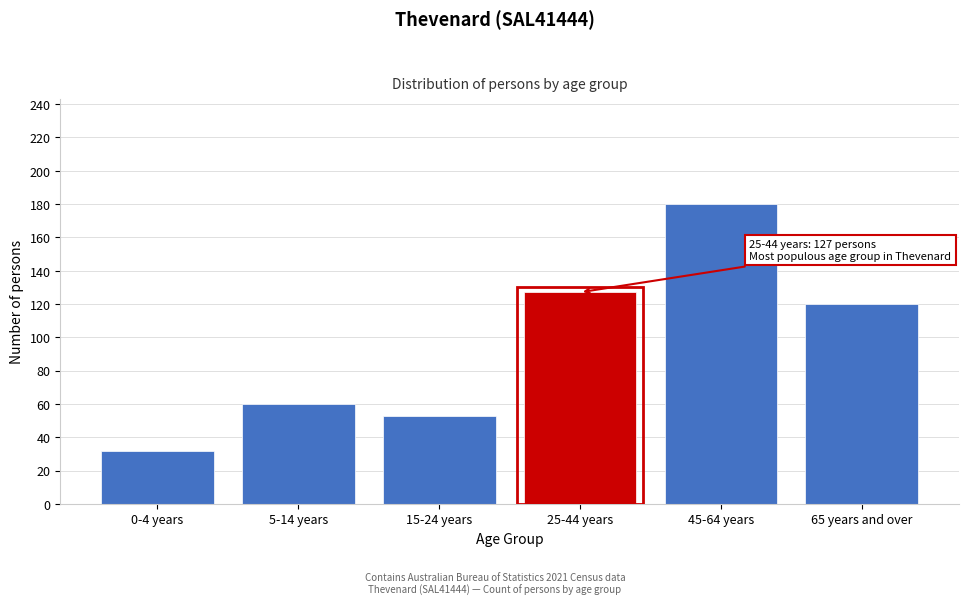

Reading right to left, transcribe all the data shown in this chart.

120	180	127	53	60	32